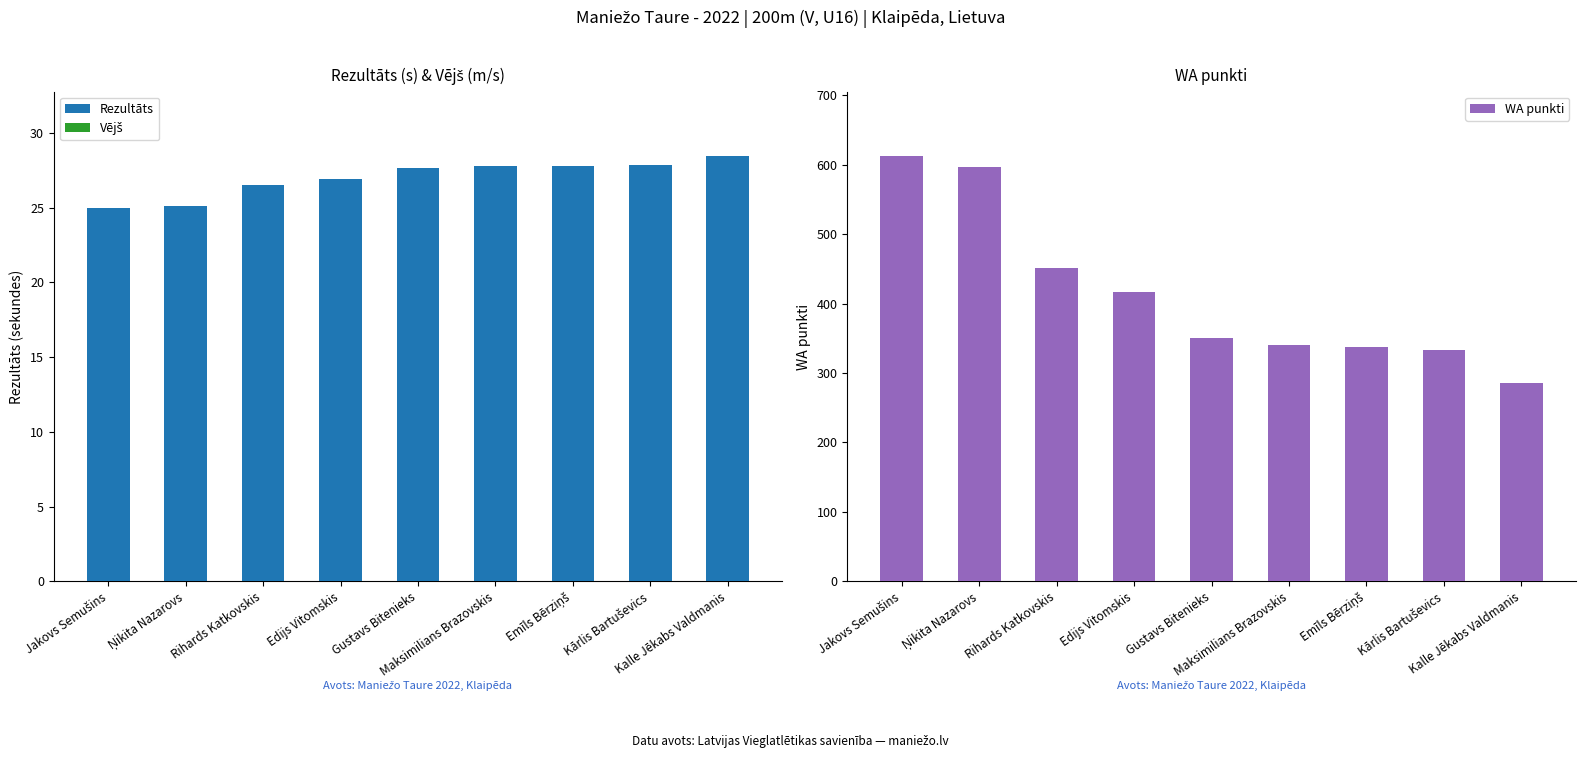

What is the label of the 2nd bar from the right?

Kārlis Bartuševics